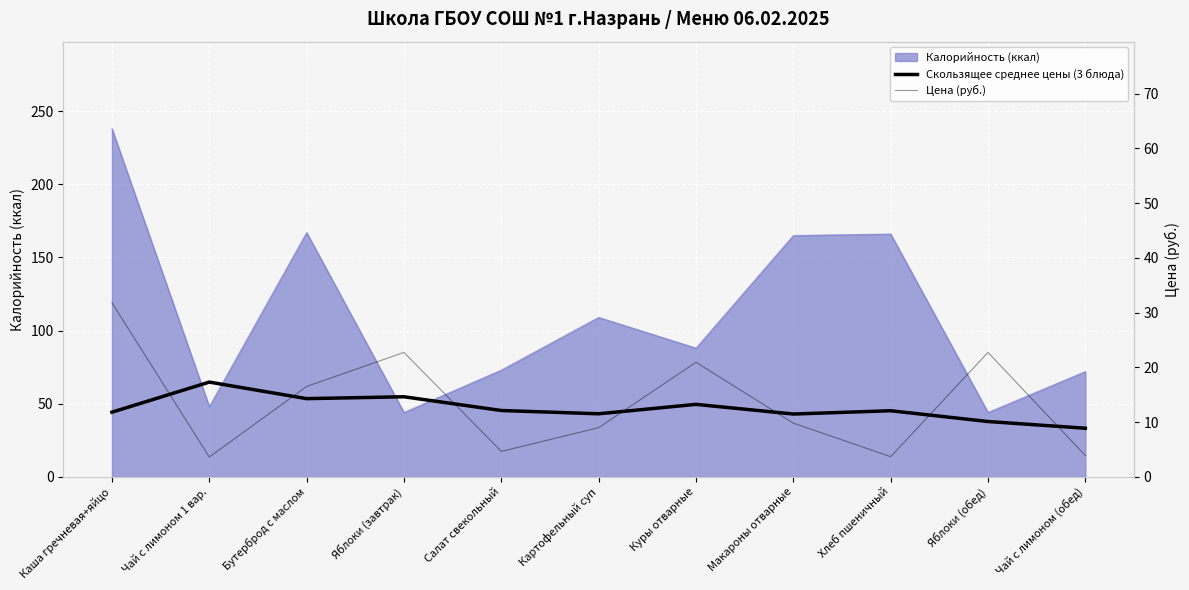

What is the difference between the maximum and second lowest values in the Цена (руб.) series?

28.1